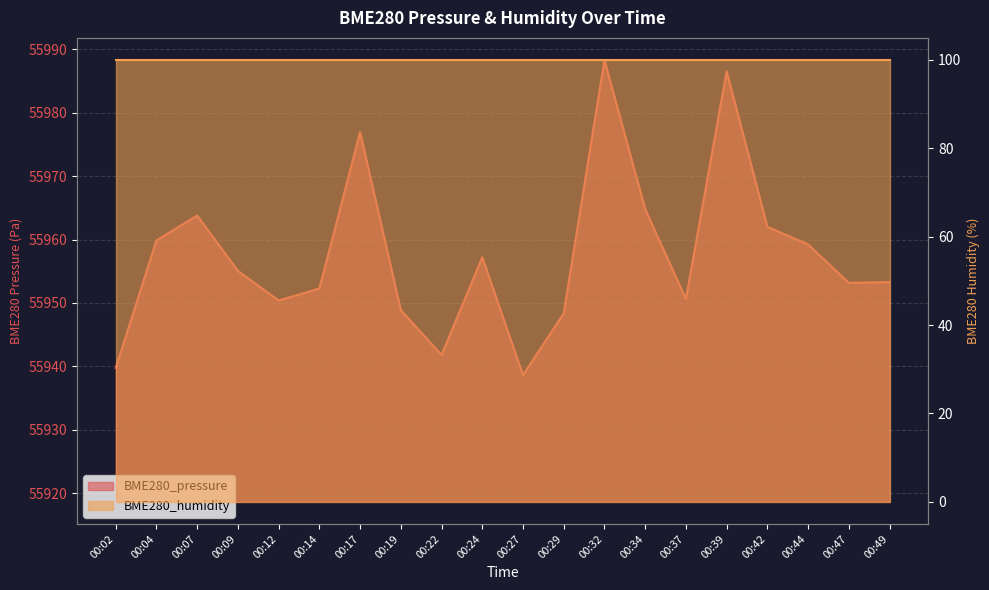

List the labels in order of value, largest first.

00:32, 00:39, 00:17, 00:34, 00:07, 00:42, 00:04, 00:44, 00:24, 00:09, 00:49, 00:47, 00:14, 00:37, 00:12, 00:19, 00:29, 00:22, 00:02, 00:27